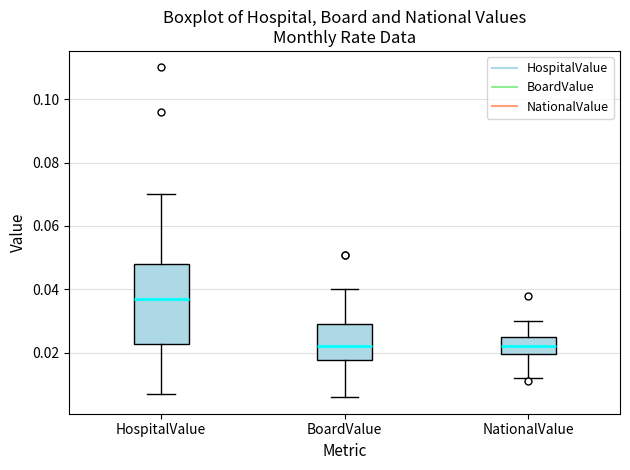

Reading left to right, read every box against the y-axis: the position of its median line, the range the box covers, and the ends of its whiskers. The values are not printed on the chart, so give them approximately, as read against the axis.

HospitalValue: median 0.038, box 0.022 to 0.048, whiskers 0.008 to 0.070
BoardValue: median 0.022, box 0.018 to 0.030, whiskers 0.006 to 0.040
NationalValue: median 0.022, box 0.020 to 0.026, whiskers 0.012 to 0.030